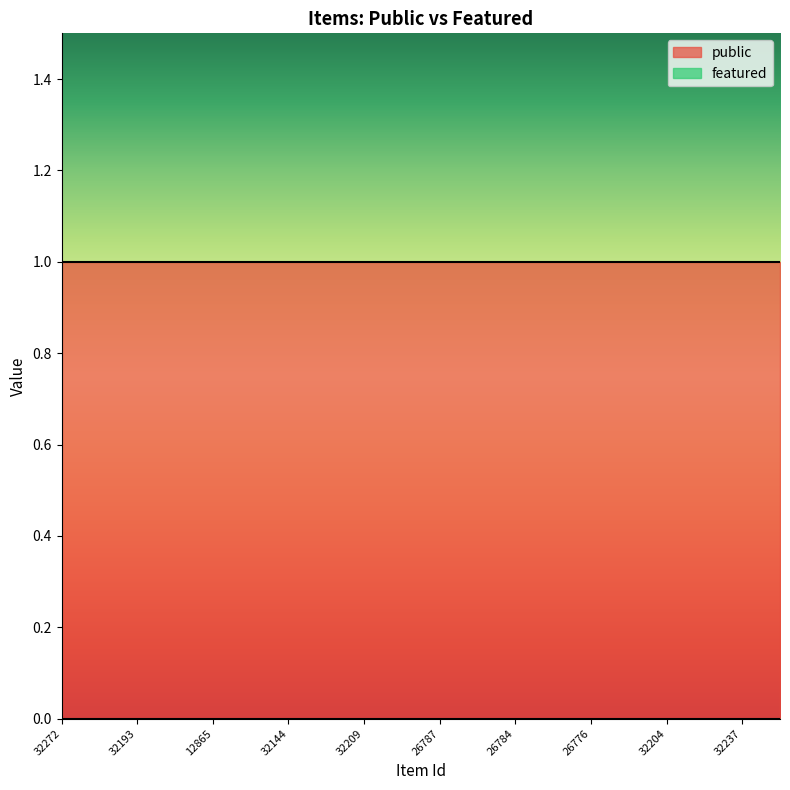

Is it true that public equals 0 at 32209?

False